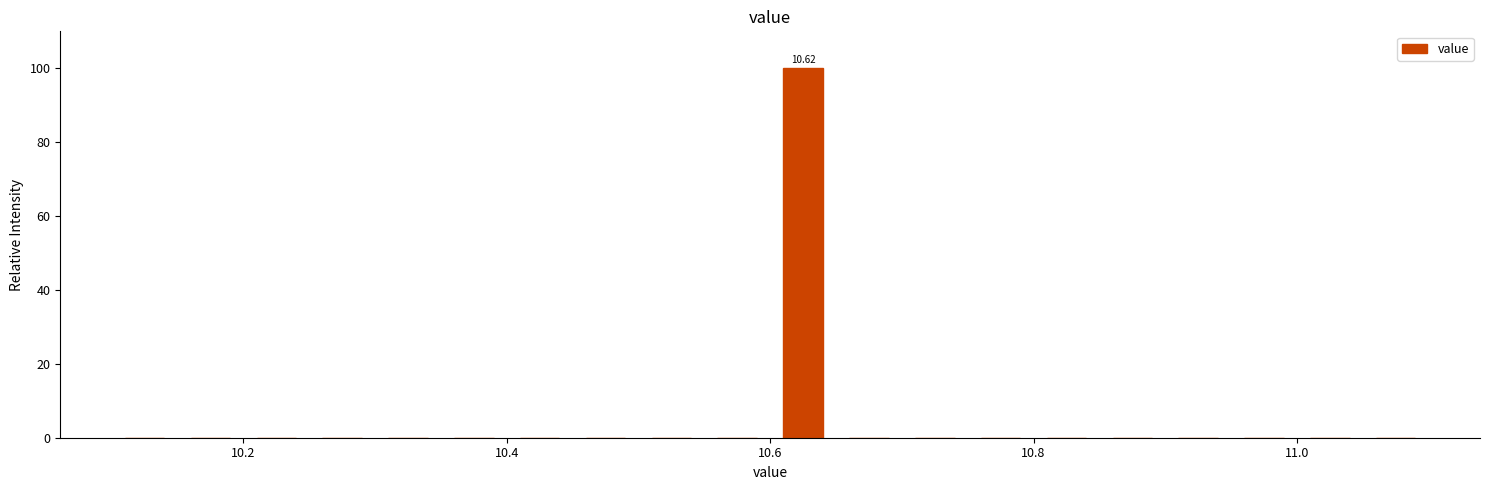

Read against the x-axis, roughly where is the centre of the tallest bar?

10.62